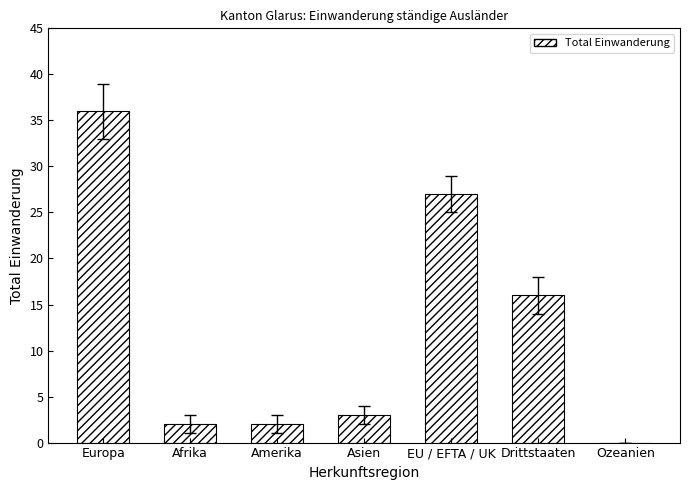

What is the sum of the values at EU / EFTA / UK and Asien?

30